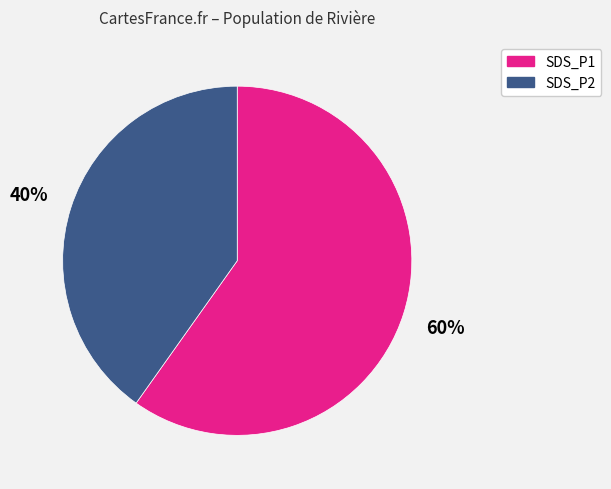

True or false: SDS_P2 accounts for 33% of the total.

False